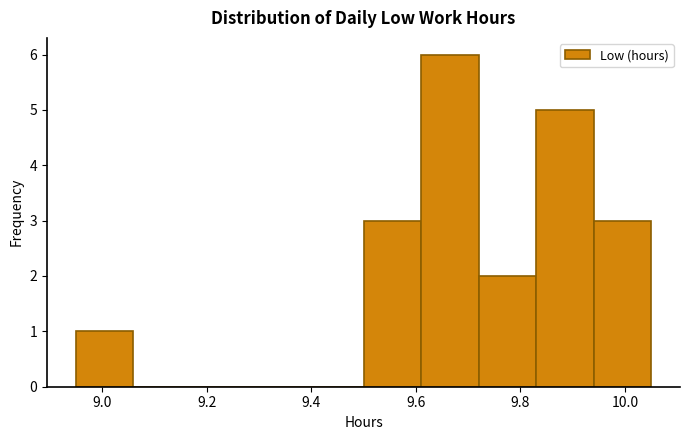

What is the height of the bar covering 9.83 to 9.94 on the x-axis? Neither the bar edges nor the heights are printed on the chart, so give them approximately, as read against the axes.

5